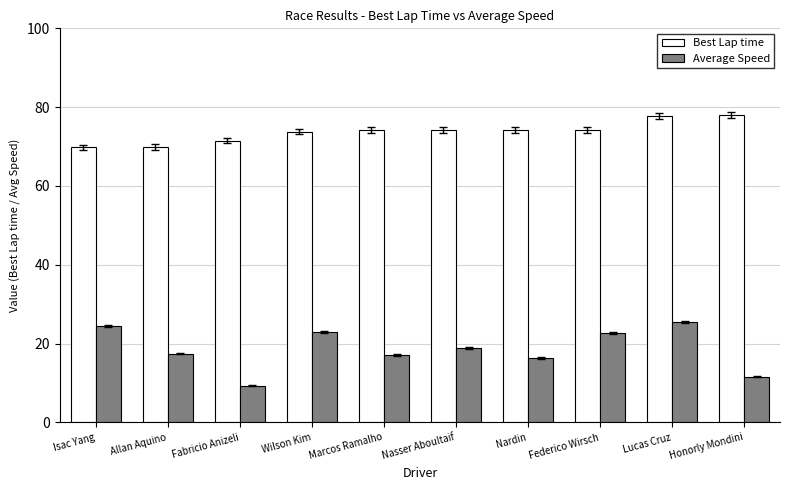

What is the spread (max minus min) of values at Nasser Aboultaif?

55.3